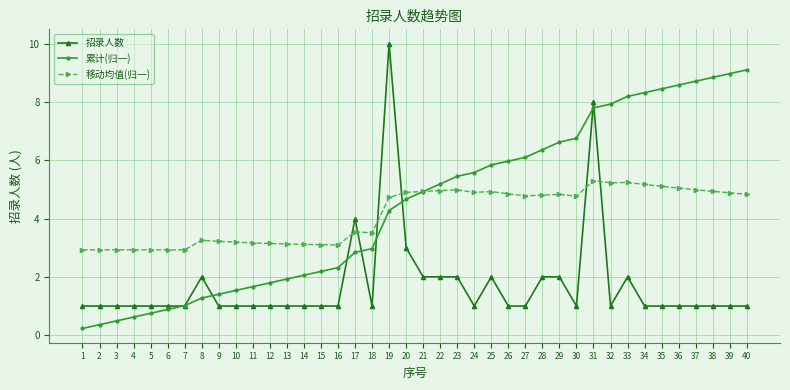

What are all the series names shown in the legend?

招录人数, 累计(归一), 移动均值(归一)